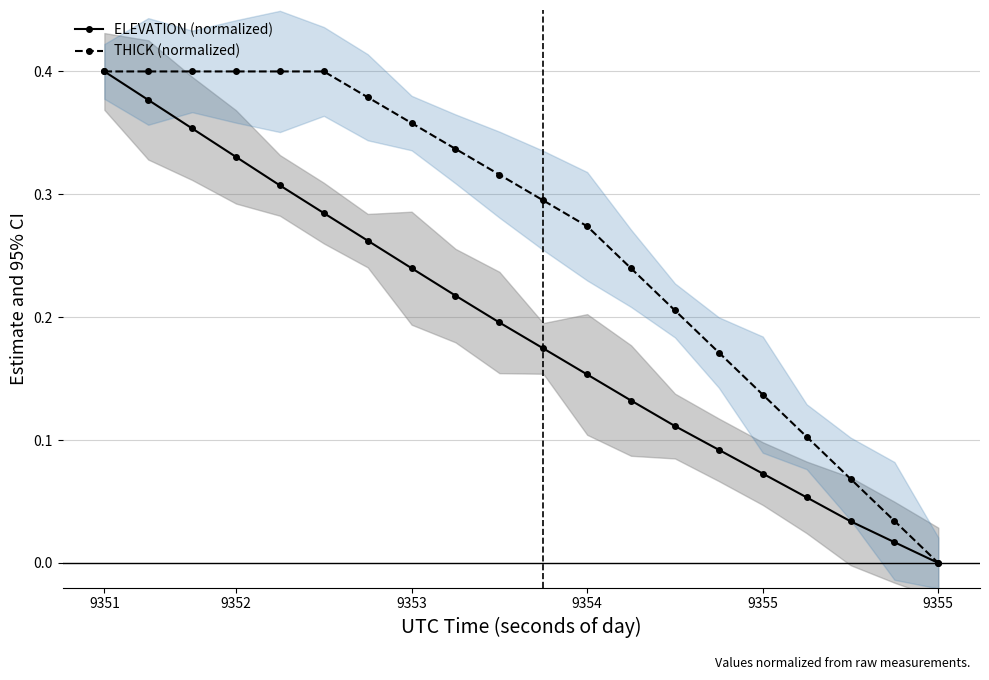

Which series has the largest total across all categories?

THICK (normalized)